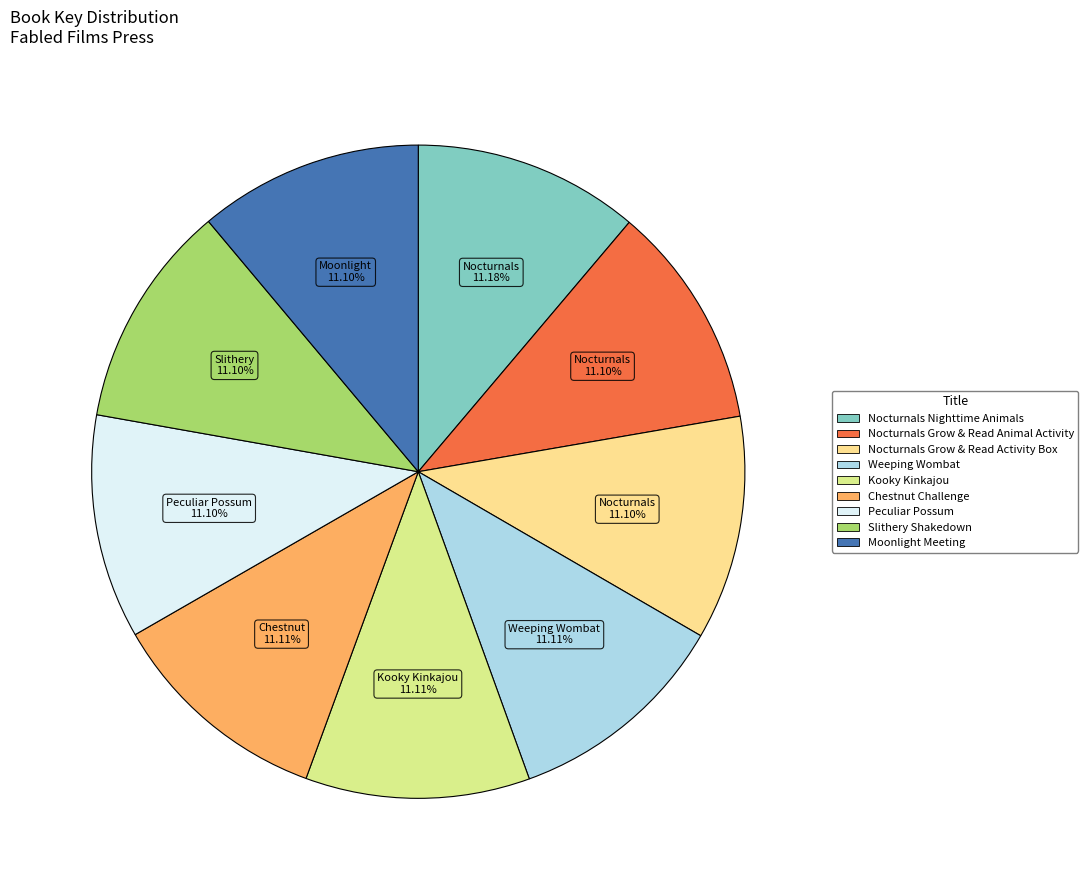

Is it true that Chestnut Challenge is 20% of the pie?

False